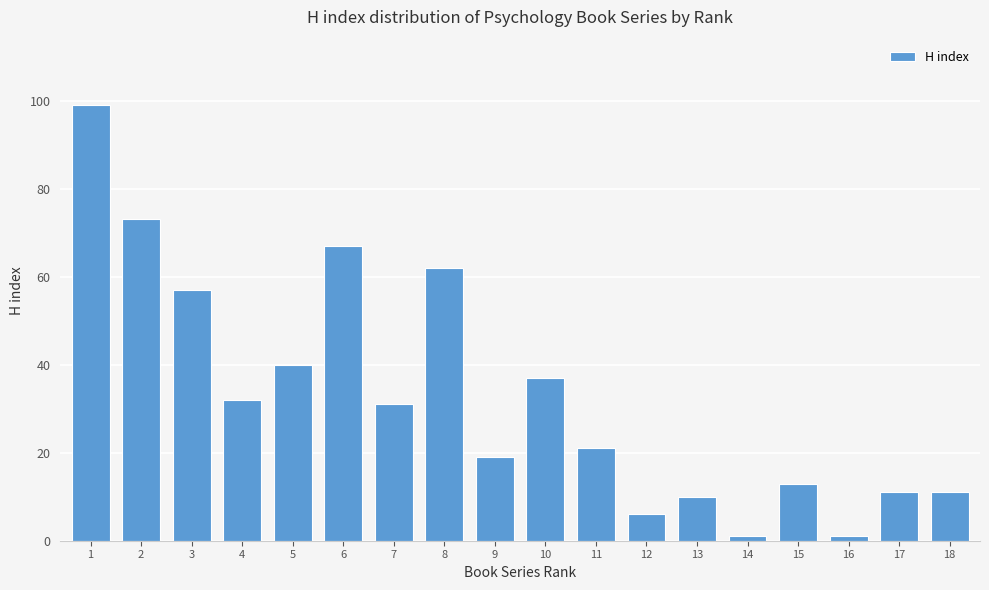

What is the approximate value at 4?

32